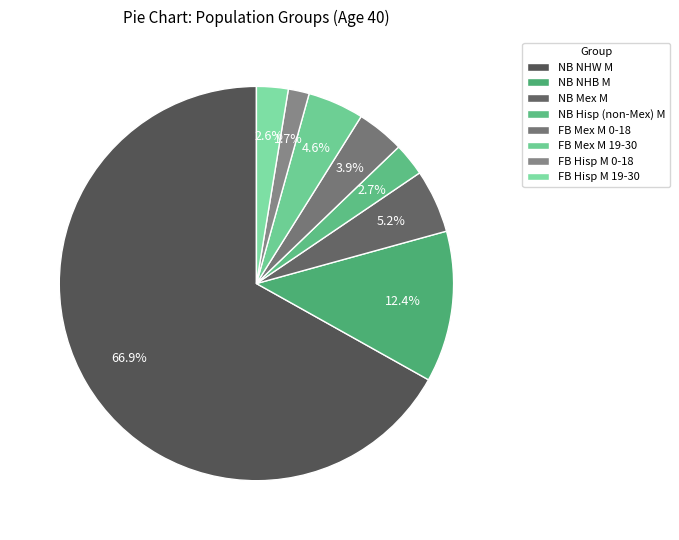

What is the smallest slice in the pie chart?

FB Hisp M 0-18